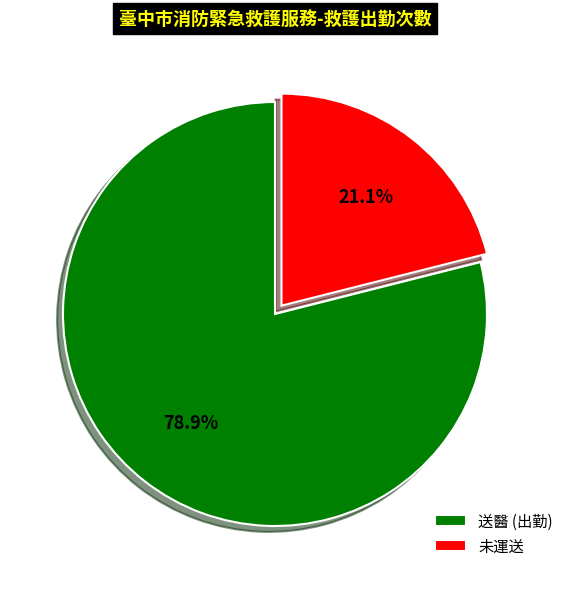

Which category has the biggest portion of the pie?

送醫 (出勤)